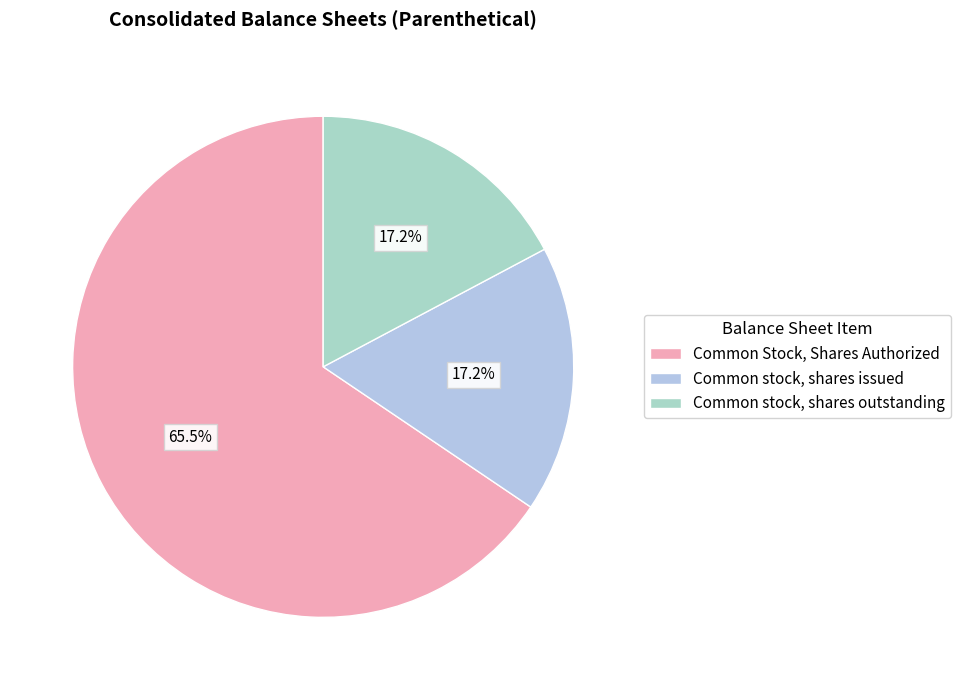

How many slices are in this pie chart?

3